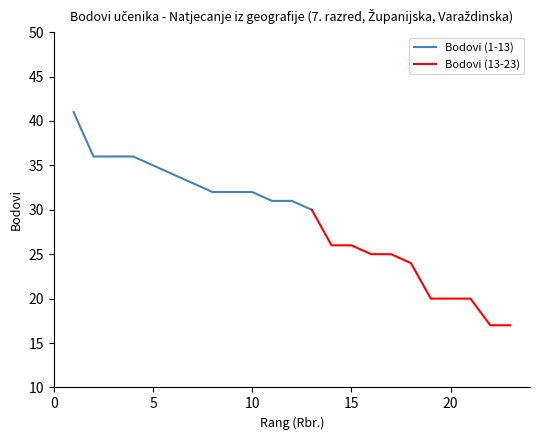

How many values are below 31?

11